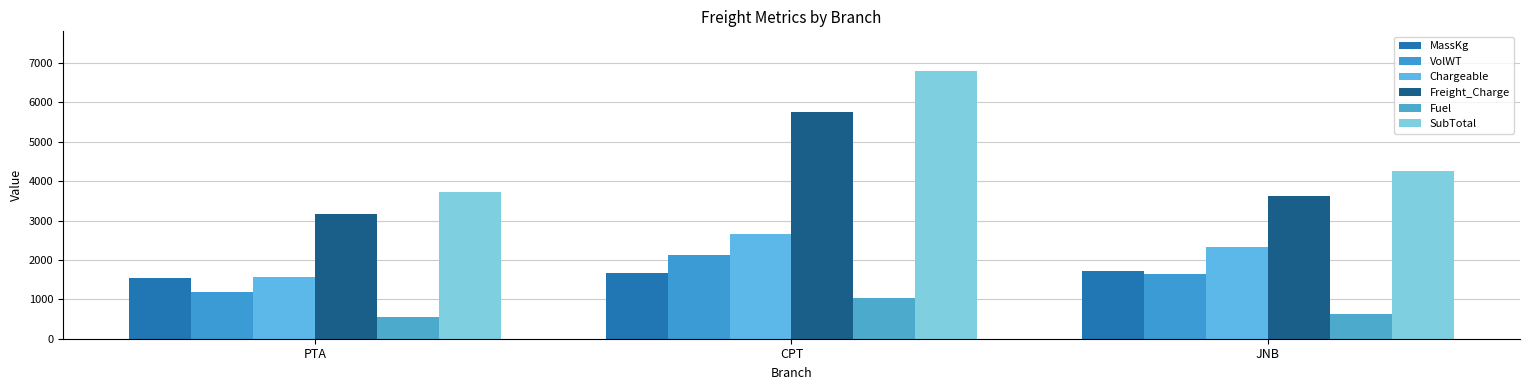

At how many categories does at least one series exceed 1202?

3